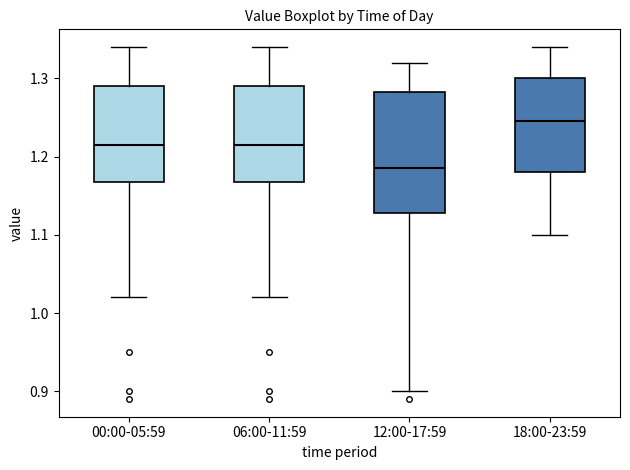

Which box's median line is the lowest?

12:00-17:59